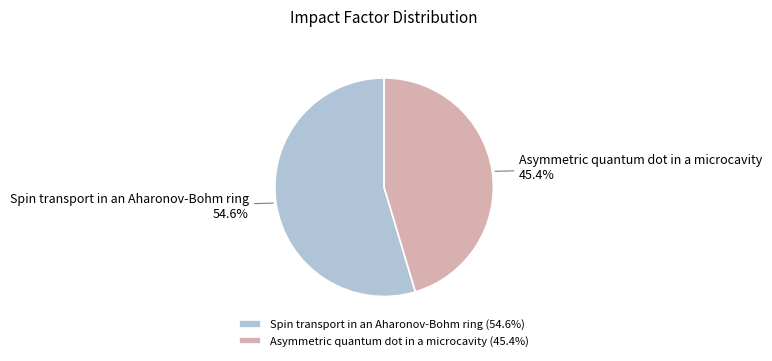

How many segments does this pie chart have?

2